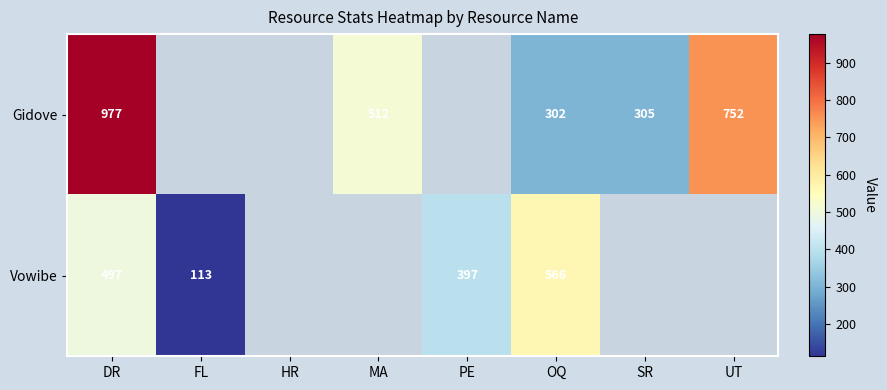

What is the difference between the Gidove values at UT and SR?

447